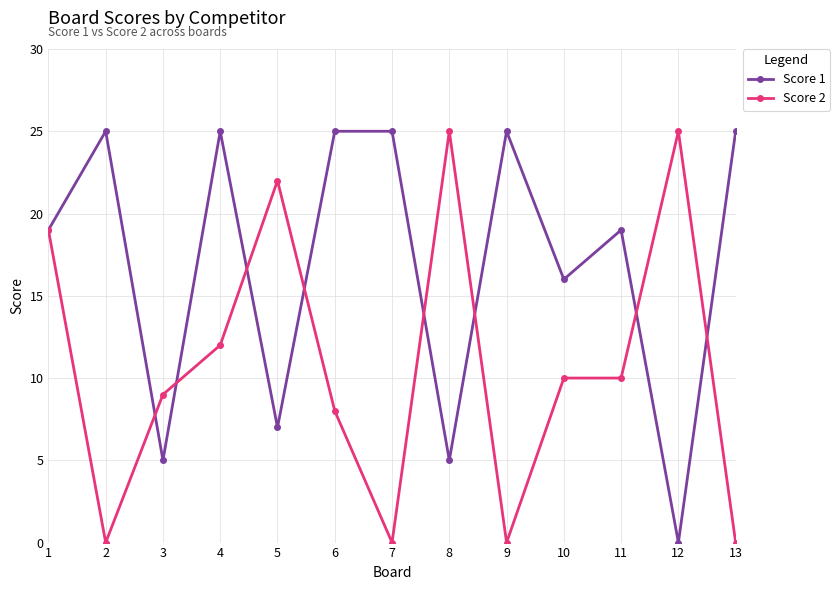

Between 2 and 4, which series saw the biggest shift?

Score 2